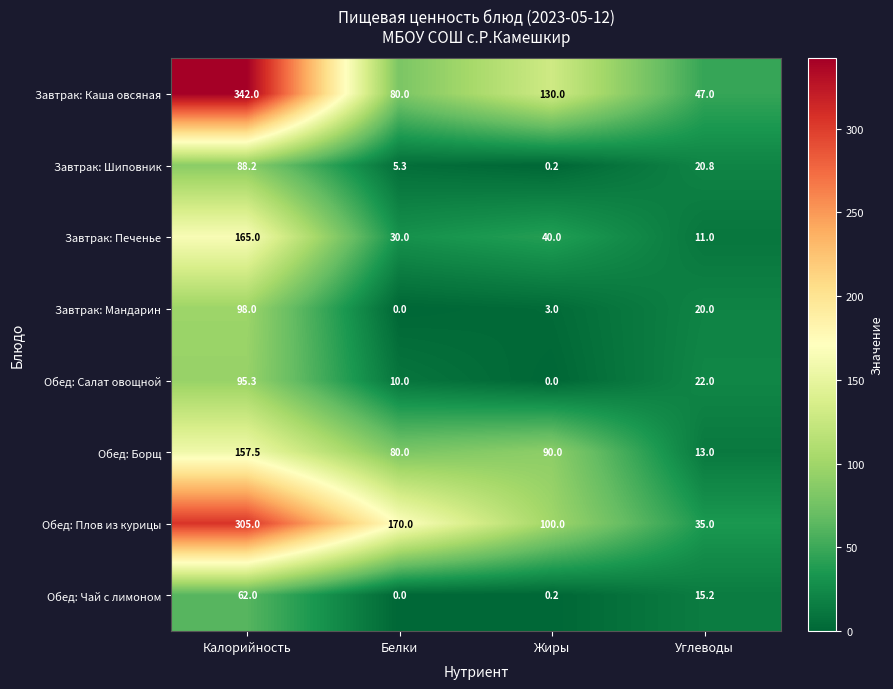

What is the sum of the Завтрак: Печенье values at Белки and Калорийность?

195.0